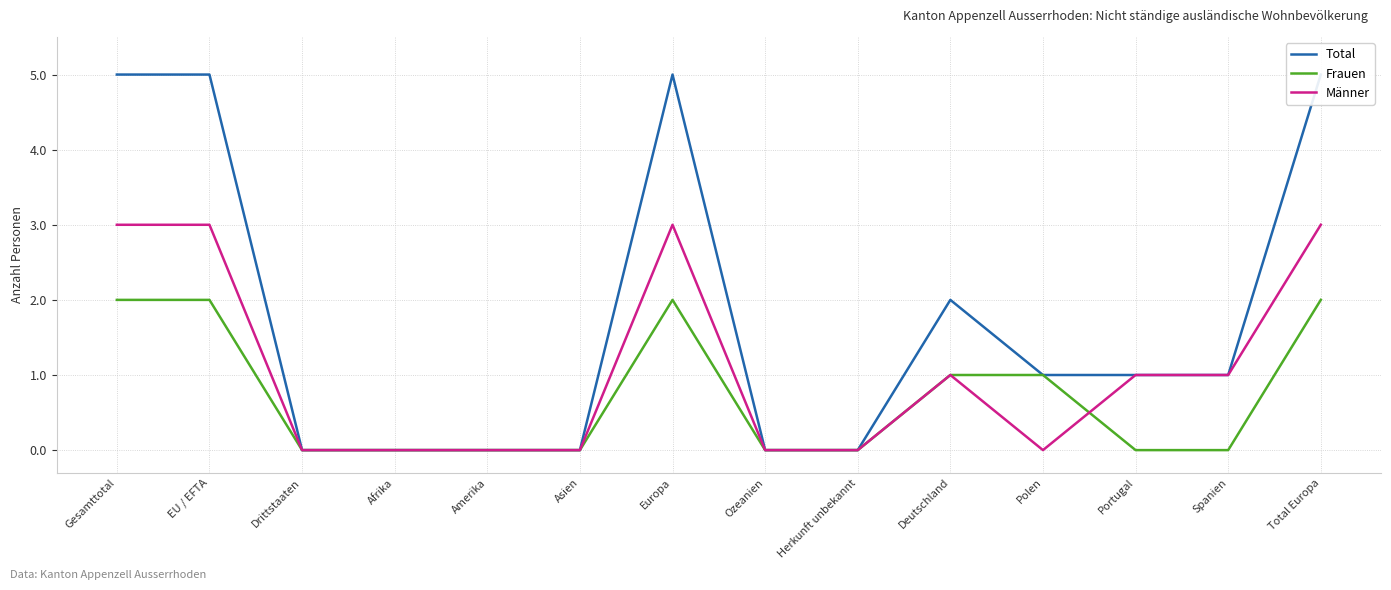

Reading left to right, transcribe all the data shown in this chart.

Total: 5	5	0	0	0	0	5	0	0	2	1	1	1	5
Frauen: 2	2	0	0	0	0	2	0	0	1	1	0	0	2
Männer: 3	3	0	0	0	0	3	0	0	1	0	1	1	3